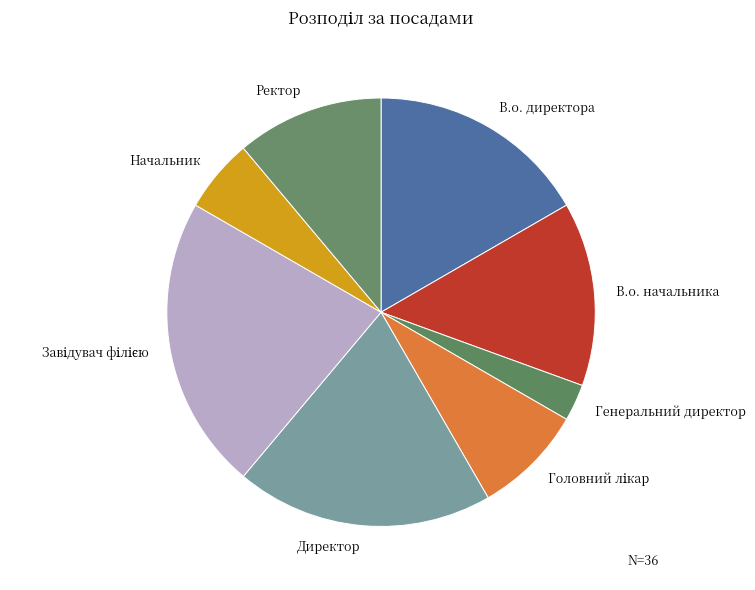

Is it true that Директор is 13% of the pie?

False